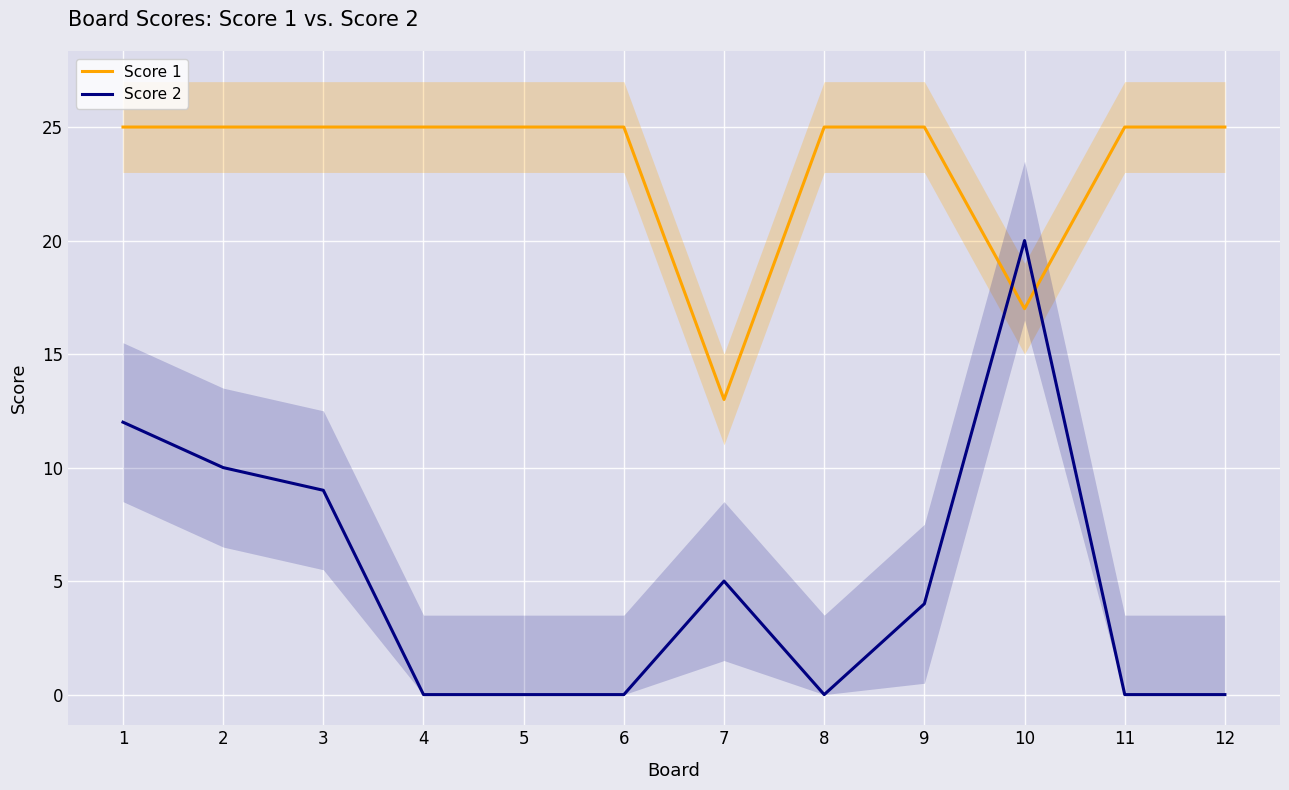

How many interior local valleys does the Score 1 series have?

2